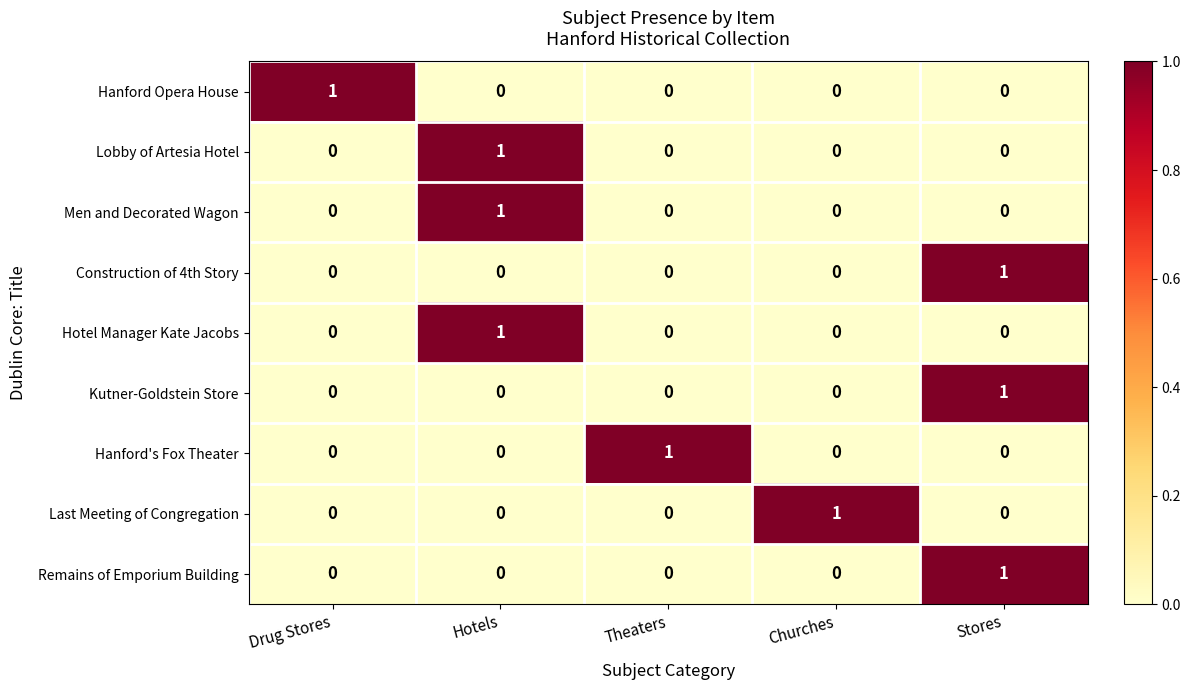

How many Lobby of Artesia Hotel values are between 0 and 1?

5